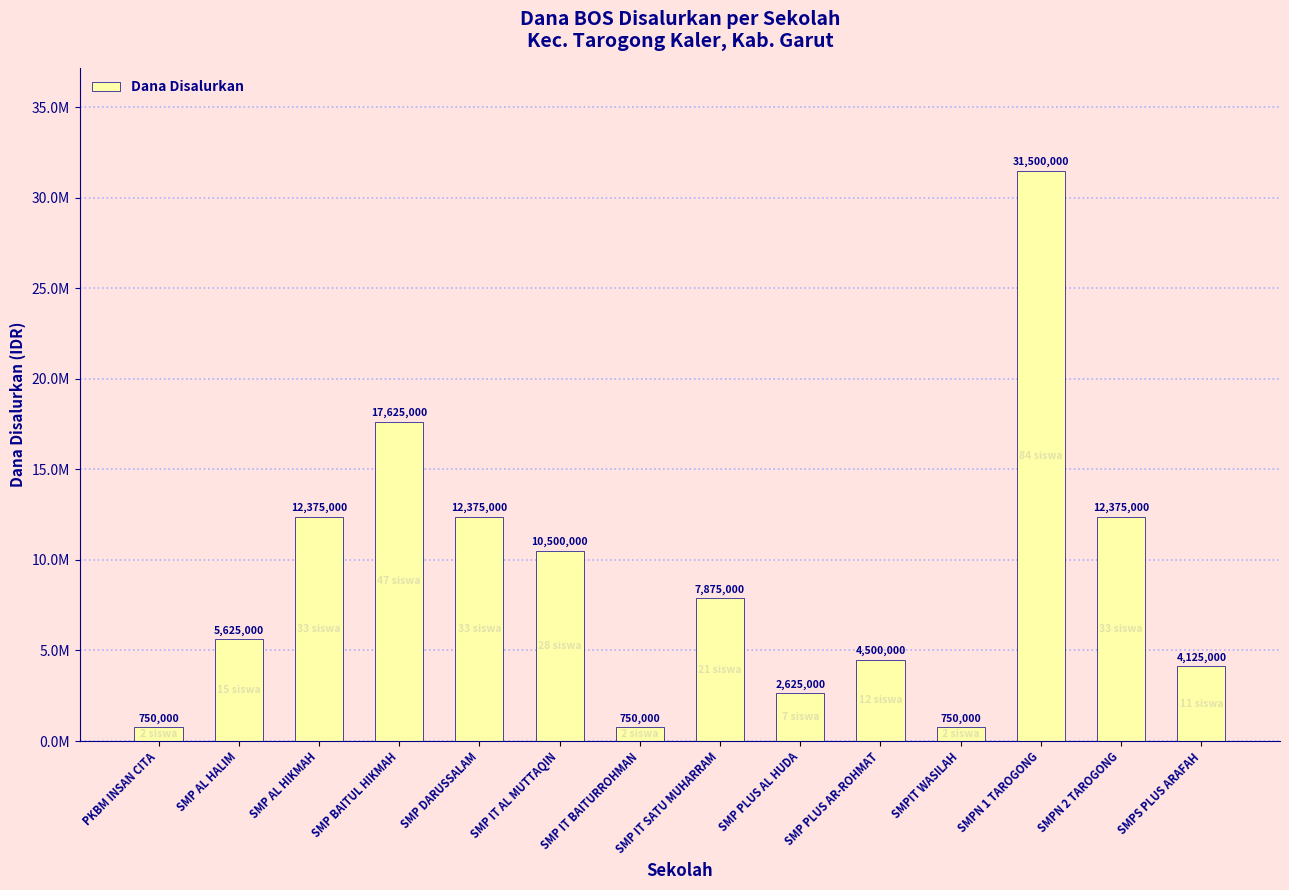

Reading left to right, list all the values displayed in this chart.

750000	5625000	12375000	17625000	12375000	10500000	750000	7875000	2625000	4500000	750000	31500000	12375000	4125000